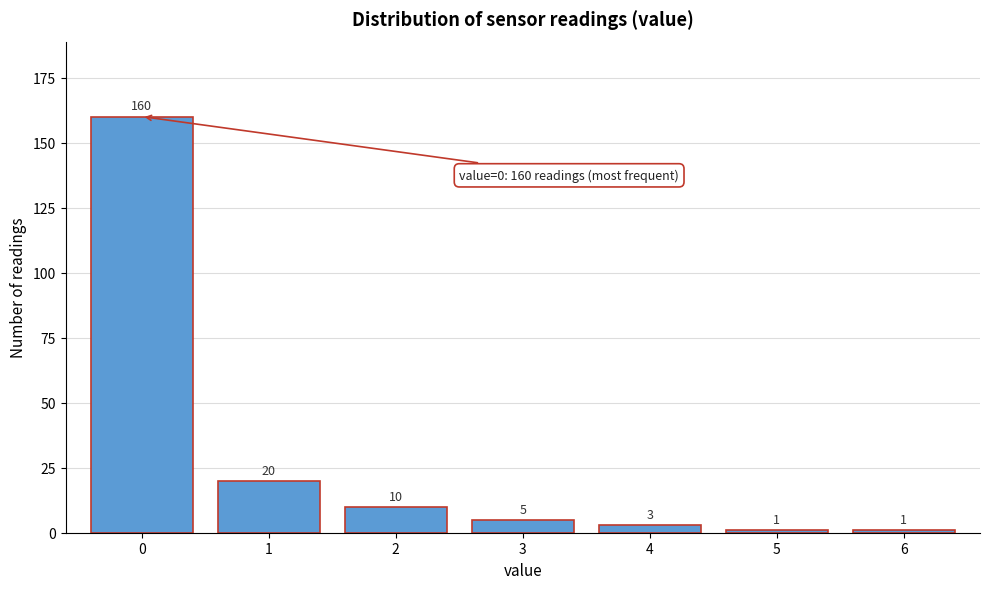

Reading right to left, what are all the values shown in this chart?

1	1	3	5	10	20	160